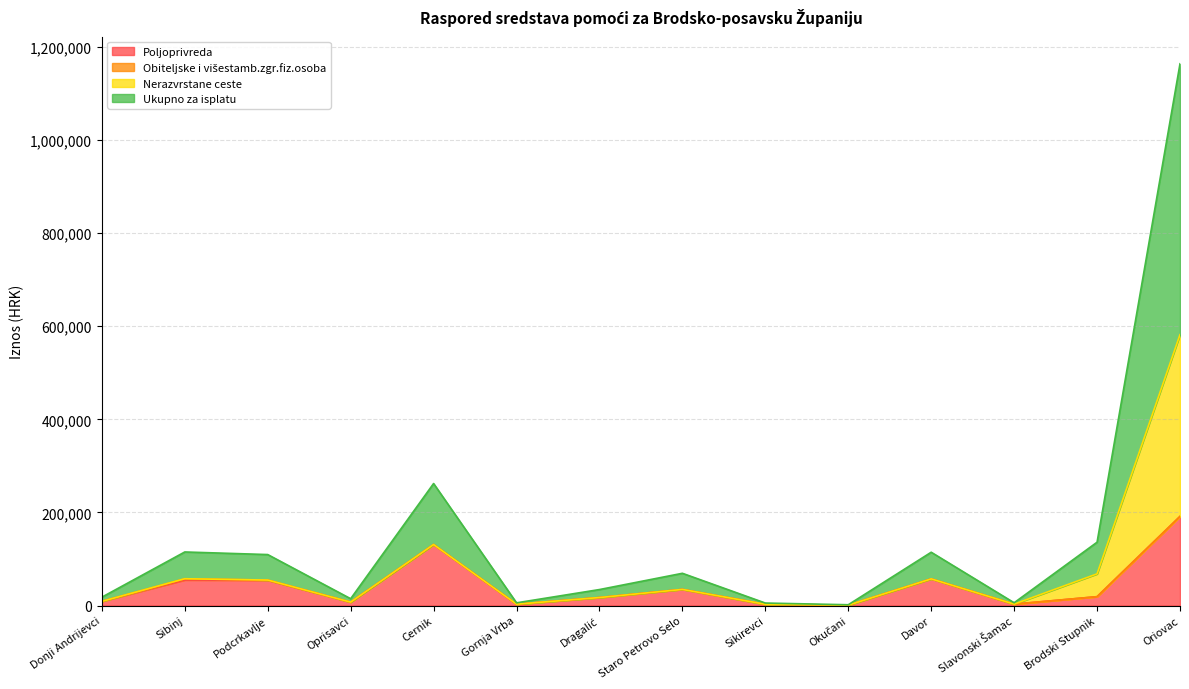

True or false: Poljoprivreda has a value of 131049.4 at Cernik.

True